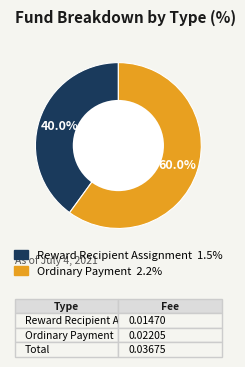

Which slice is the smallest?

Reward Recipient Assignment